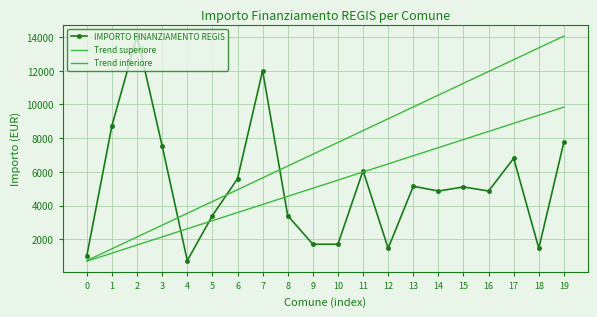

Reading left to right, what are all the values shown in this chart?

IMPORTO FINANZIAMENTO REGIS: 1029.0	8748.0	14063.0	7533.0	729.0	3402.0	5589.0	12005.0	3402.0	1701.0	1701.0	6075.0	1458.0	5145.0	4860.0	5103.0	4860.0	6804.0	1458.0	7776.0
Trend superiore: 729.0	1430.8	2132.6	2834.4	3536.2	4237.9	4939.7	5641.5	6343.3	7045.1	7746.9	8448.7	9150.5	9852.3	10554.1	11255.8	11957.6	12659.4	13361.2	14063.0
Trend inferiore: 692.5	1174.2	1655.9	2137.5	2619.2	3100.9	3582.5	4064.2	4545.8	5027.5	5509.2	5990.8	6472.5	6954.1	7435.8	7917.5	8399.1	8880.8	9362.4	9844.1